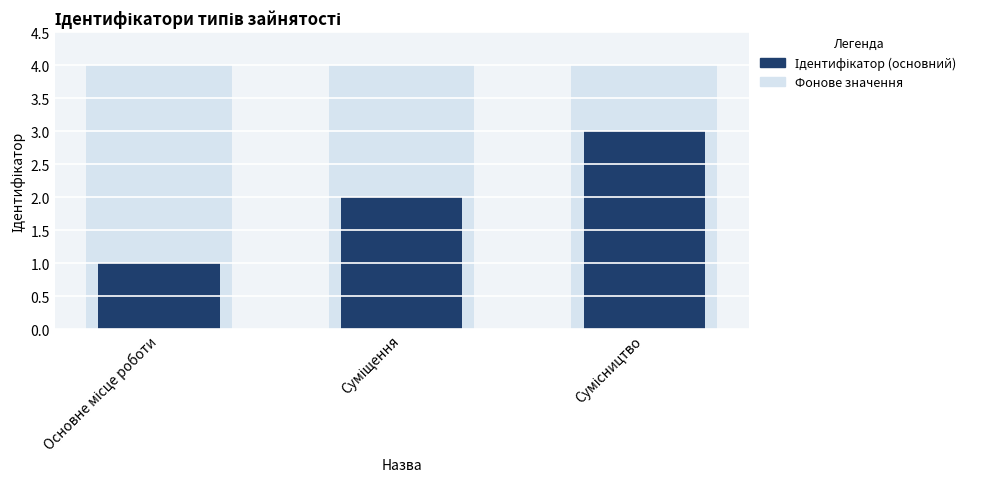

Which series has the widest spread of values?

Ідентифікатор